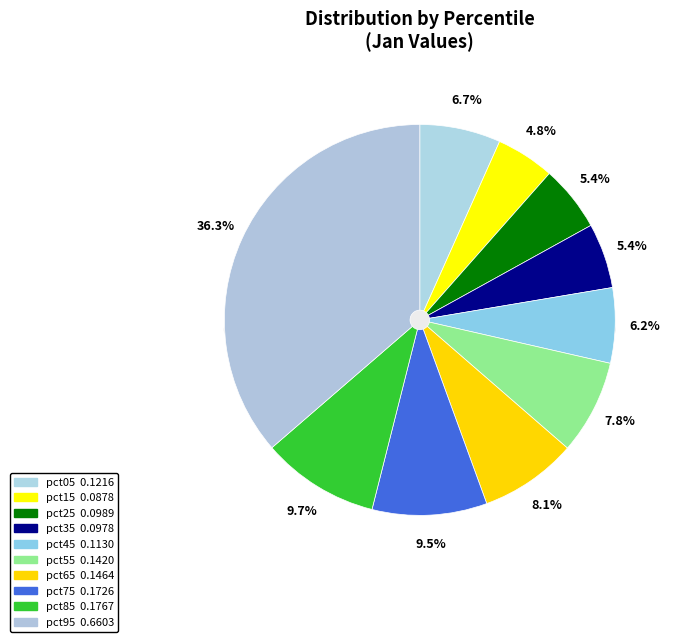

What portion of the pie excludes pct05?

93.3%